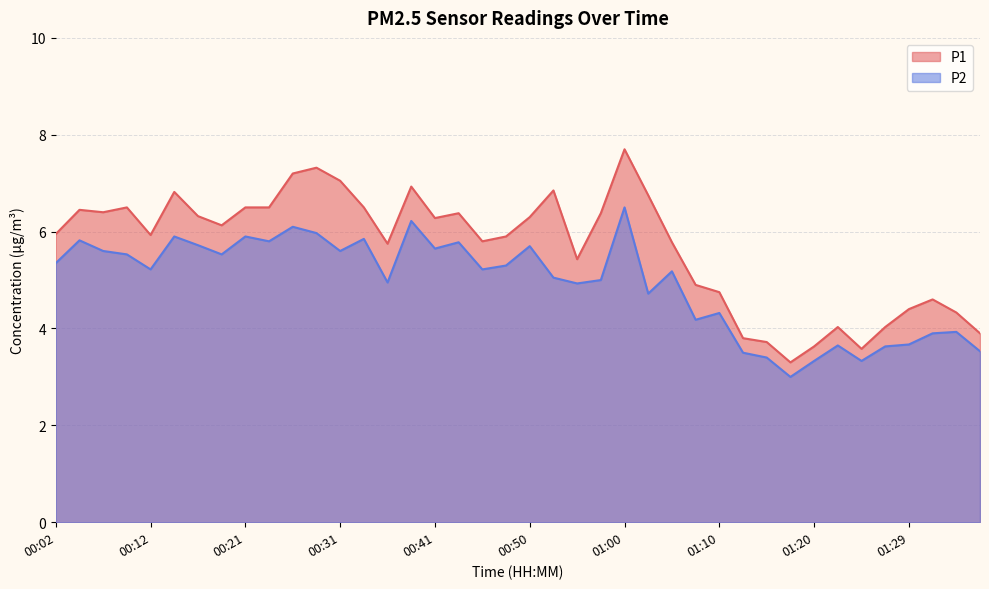

Which series has the widest spread of values?

P1